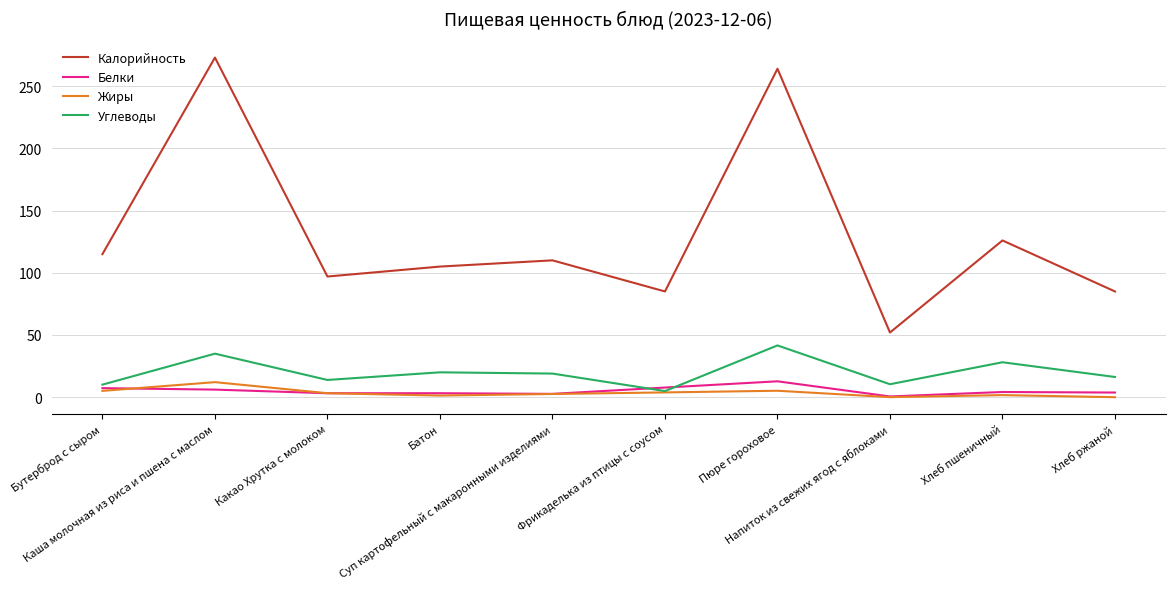

Which series has the widest spread of values?

Калорийность